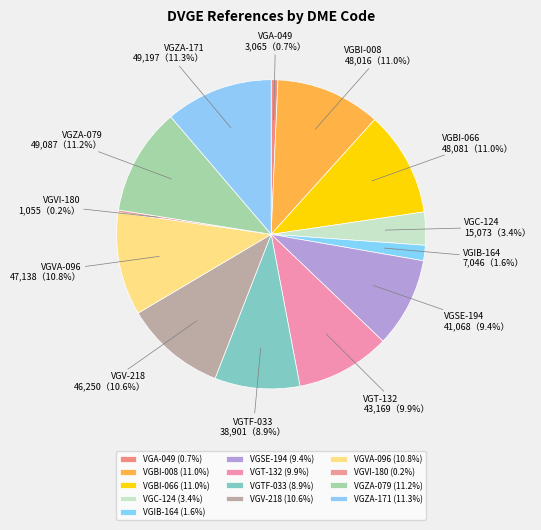

Between VGSE-194 and VGBI-066, which is larger?

VGBI-066